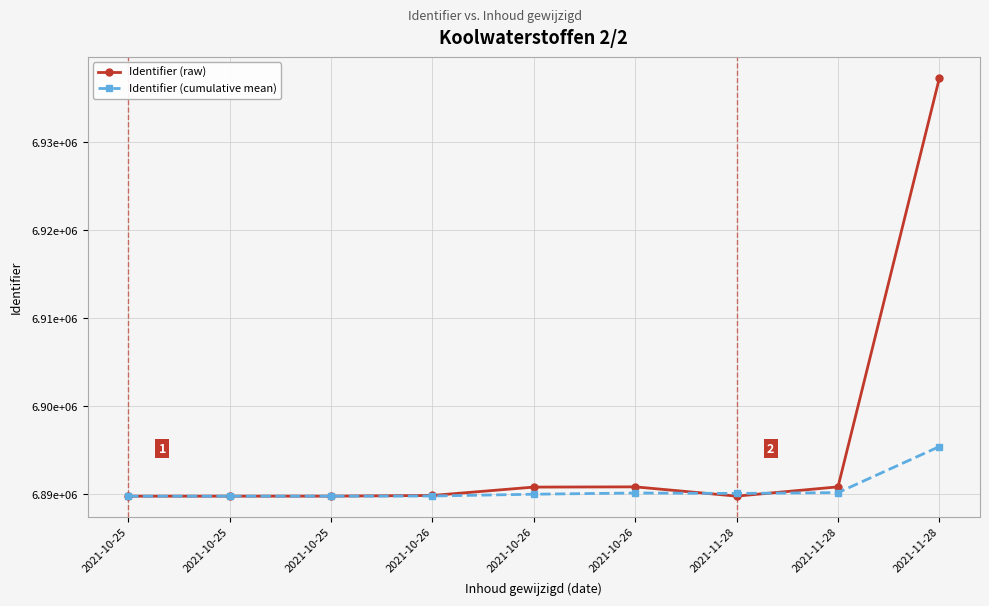

At which category is the sum across all series the highest?

2021-11-28